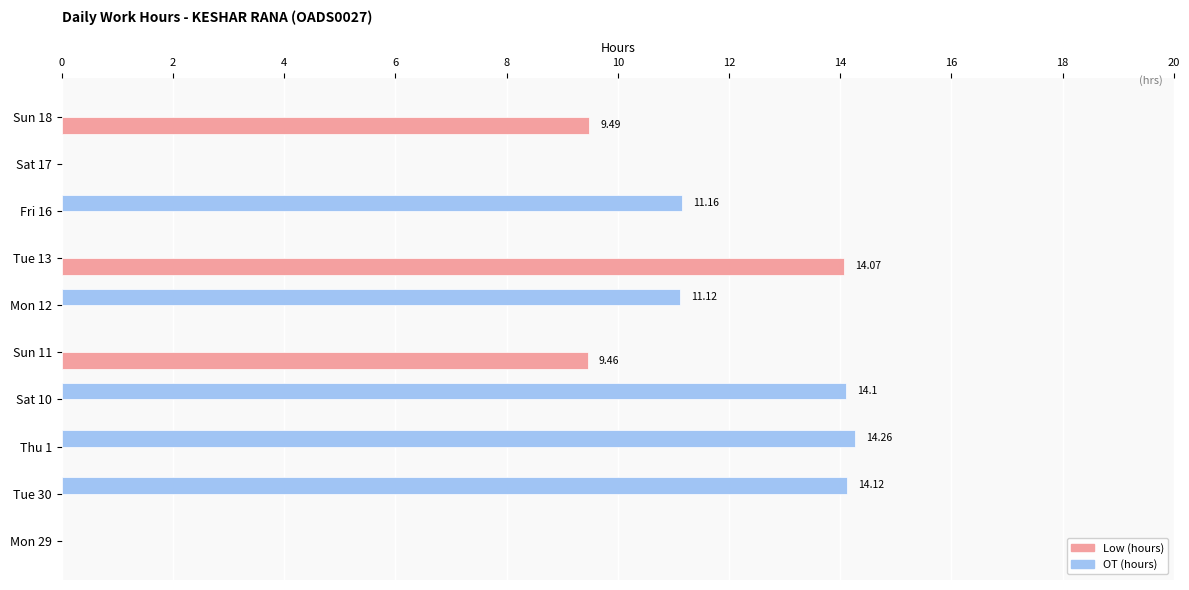

Between Fri 16 and Sat 17, which series saw the biggest shift?

OT (hours)